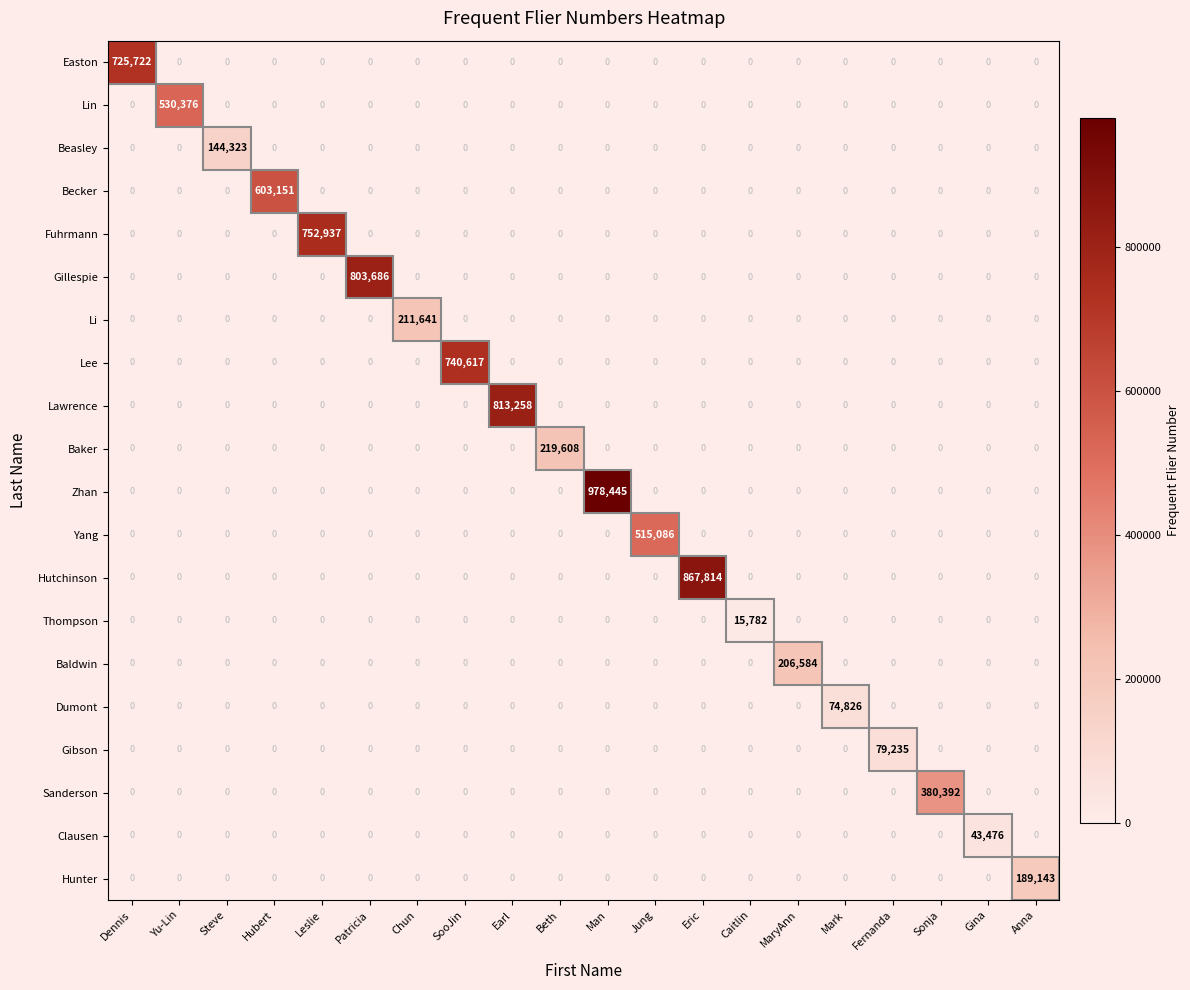

Rank the series by their maximum value, from lowest to highest.

Thompson, Clausen, Dumont, Gibson, Beasley, Hunter, Baldwin, Li, Baker, Sanderson, Yang, Lin, Becker, Easton, Lee, Fuhrmann, Gillespie, Lawrence, Hutchinson, Zhan